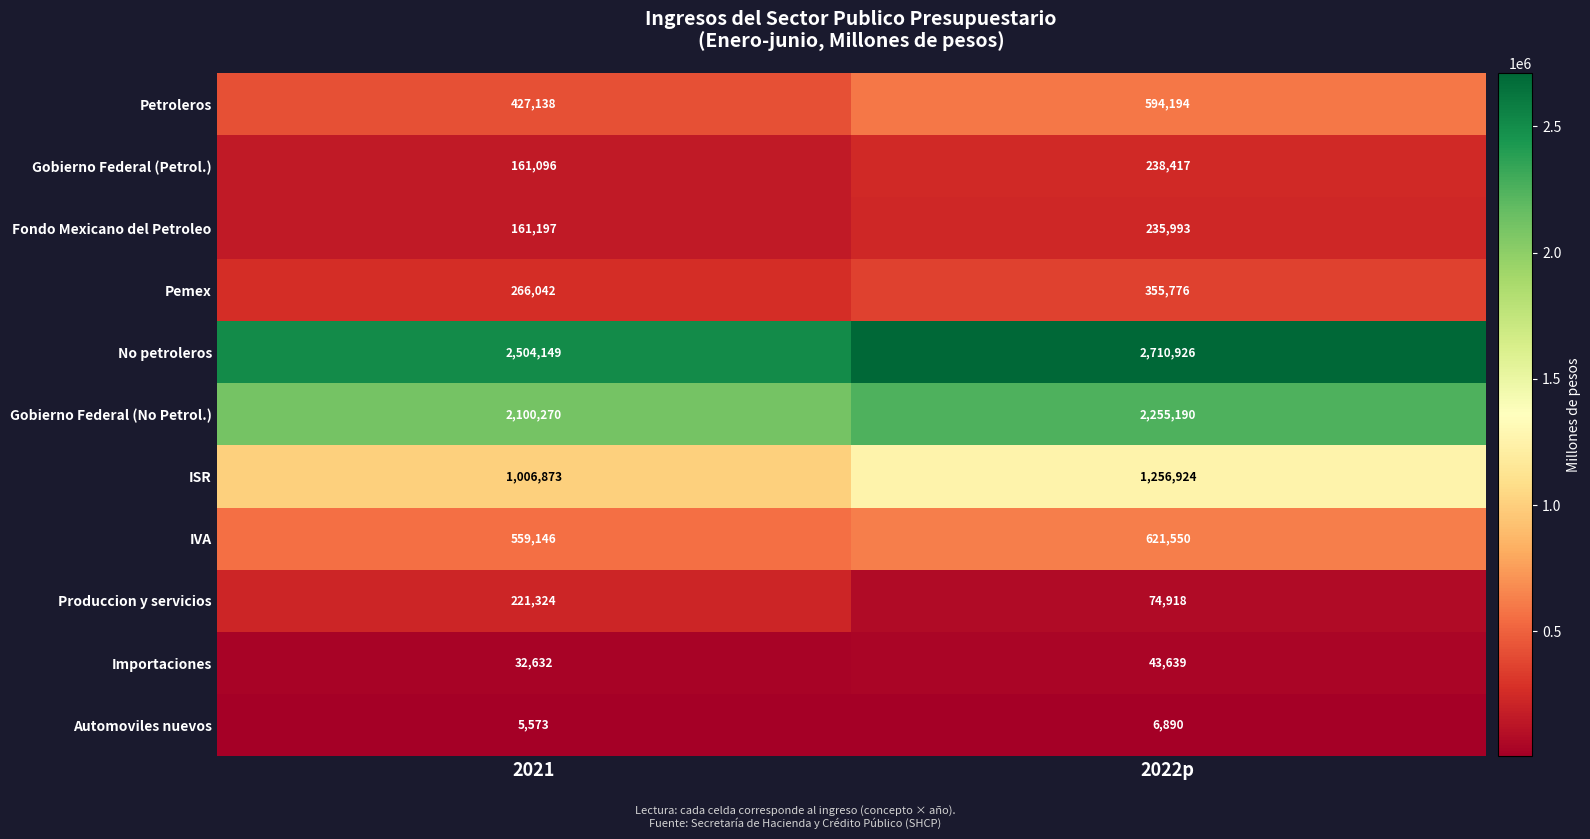

At how many categories does at least one series exceed 1549215?

2